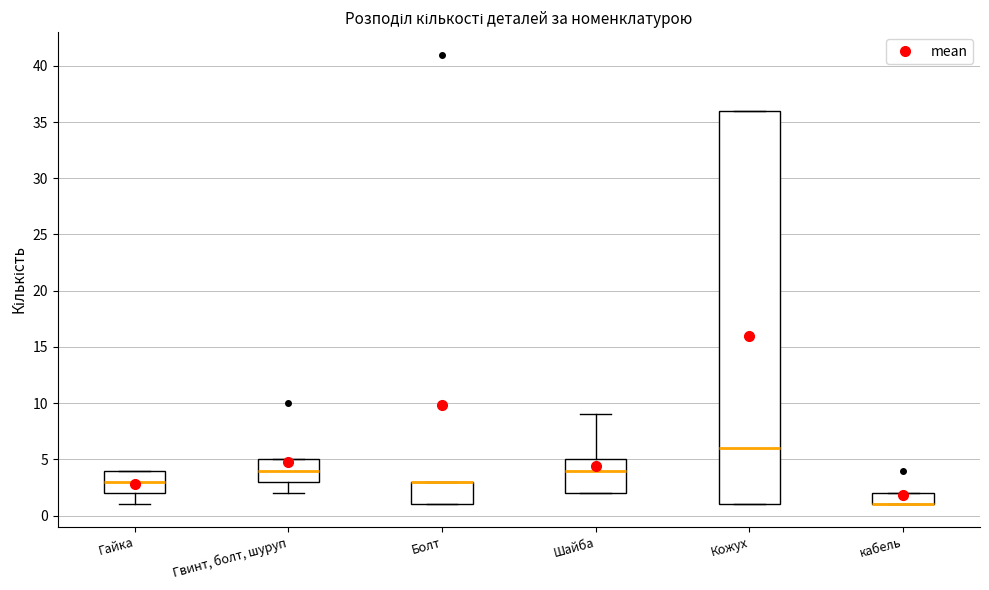

Reading left to right, transcribe this box plot: for each box, give where its median line is, the range the box spans, and where its two whiskers end, as read against the y-axis. The values are not printed on the chart, so give them approximately, as read against the axis.

Гайка: median 3, box 2 to 4, whiskers 1 to 4
Гвинт, болт, шуруп: median 4, box 3 to 5, whiskers 2 to 5
Болт: median 3 (drawn on the box's upper edge), box 1 to 3, whiskers 1 to 3
Шайба: median 4, box 2 to 5, whiskers 2 to 9
Кожух: median 6, box 1 to 36, whiskers 1 to 36
кабель: median 1 (drawn on the box's lower edge), box 1 to 2, whiskers 1 to 2